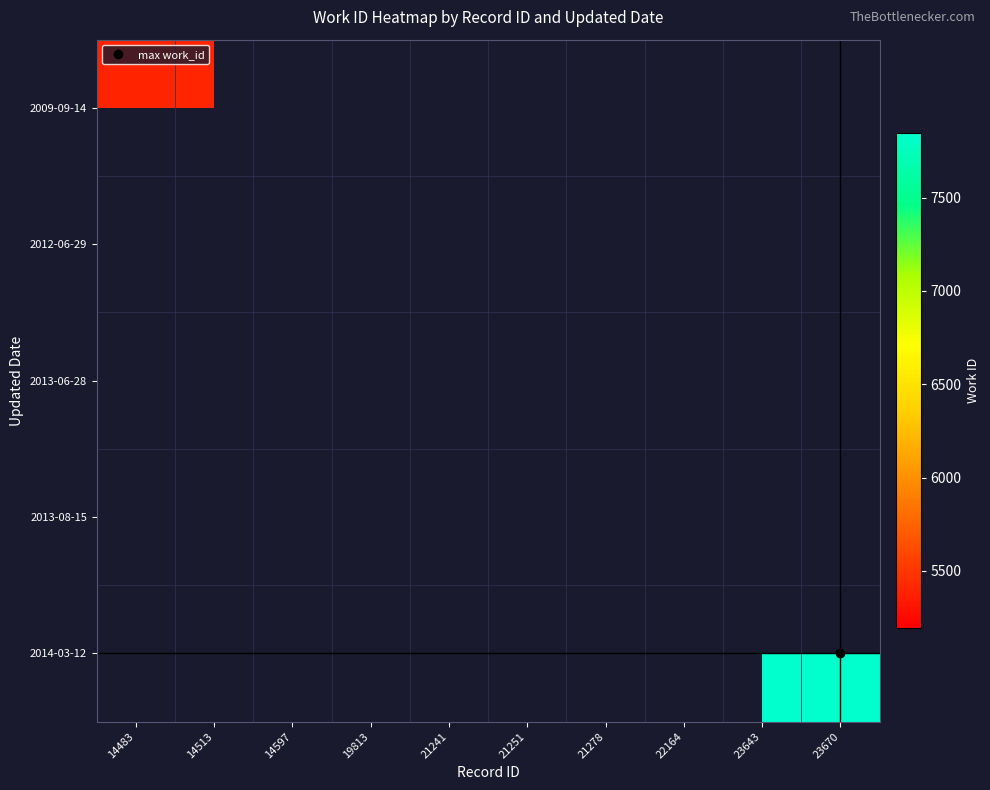

List the series in order of their overall mean, highest first.

2009-09-14, 2012-06-29, 2013-06-28, 2013-08-15, 2014-03-12